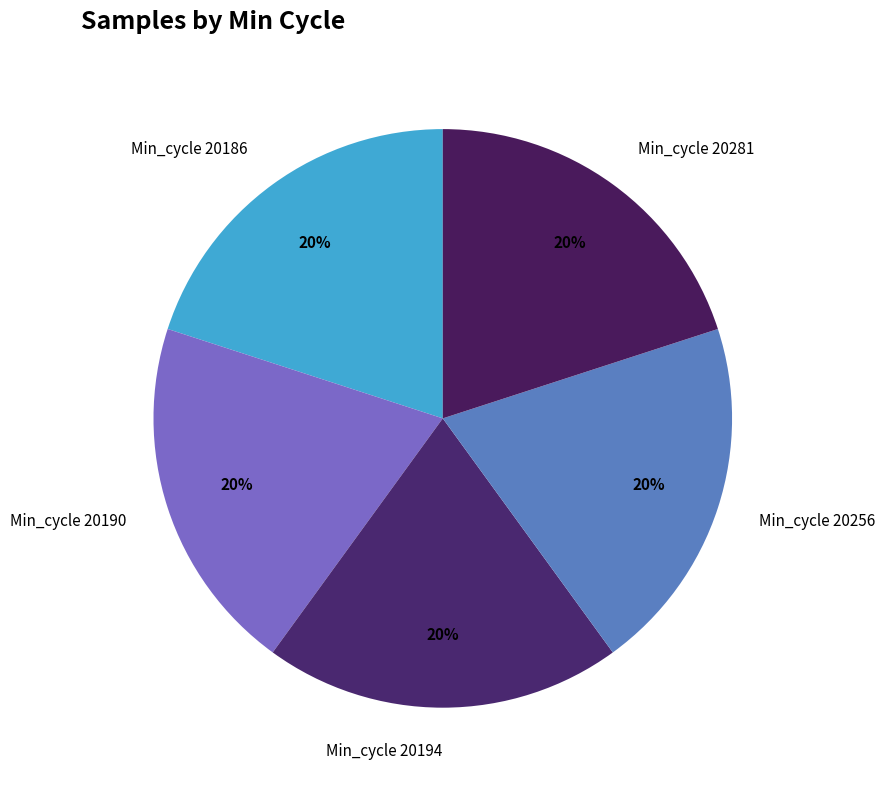

To the nearest percent, what is the average slice percentage?

20%